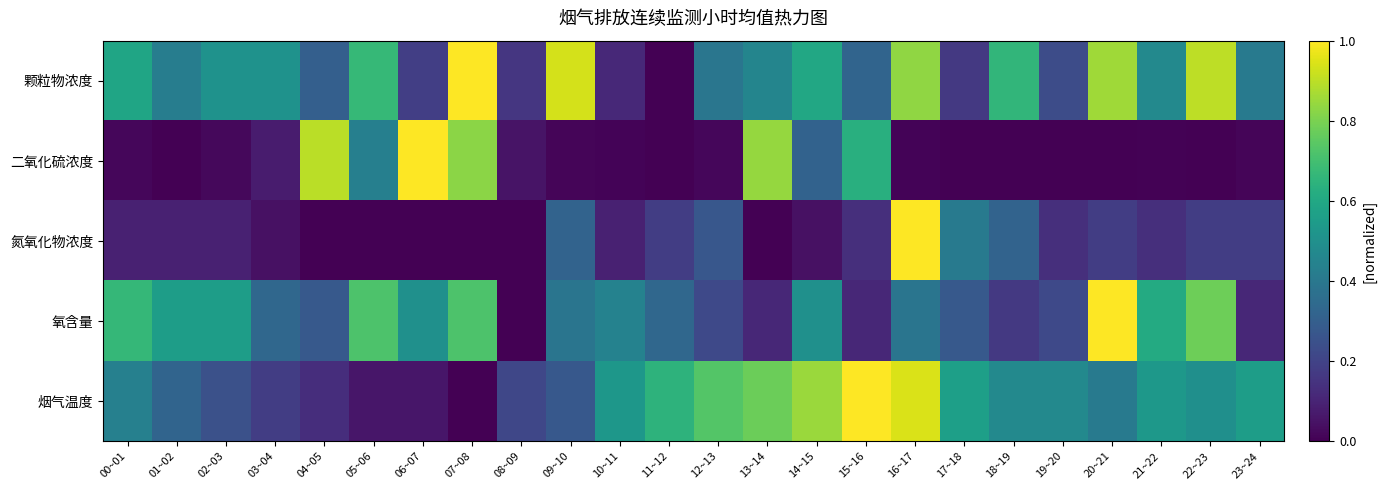

Reading right to left, list all the values displayed in this chart.

颗粒物浓度: 23~24=0.4	22~23=0.9	21~22=0.5	20~21=0.9	19~20=0.2	18~19=0.7	17~18=0.2	16~17=0.8	15~16=0.3	14~15=0.6	13~14=0.5	12~13=0.4	11~12=0.0	10~11=0.1	09~10=0.9	08~09=0.2	07~08=1.0	06~07=0.2	05~06=0.7	04~05=0.3	03~04=0.5	02~03=0.5	01~02=0.4	00~01=0.6
二氧化硫浓度: 23~24=0.0	22~23=0.0	21~22=0.0	20~21=0.0	19~20=0.0	18~19=0.0	17~18=0.0	16~17=0.0	15~16=0.6	14~15=0.3	13~14=0.8	12~13=0.0	11~12=0.0	10~11=0.0	09~10=0.0	08~09=0.1	07~08=0.8	06~07=1.0	05~06=0.4	04~05=0.9	03~04=0.1	02~03=0.0	01~02=0.0	00~01=0.0
氮氧化物浓度: 23~24=0.2	22~23=0.2	21~22=0.1	20~21=0.2	19~20=0.1	18~19=0.3	17~18=0.4	16~17=1.0	15~16=0.1	14~15=0.0	13~14=0.0	12~13=0.3	11~12=0.2	10~11=0.1	09~10=0.3	08~09=0.0	07~08=0.0	06~07=0.0	05~06=0.0	04~05=0.0	03~04=0.0	02~03=0.1	01~02=0.1	00~01=0.1
氧含量: 23~24=0.1	22~23=0.8	21~22=0.6	20~21=1.0	19~20=0.2	18~19=0.2	17~18=0.3	16~17=0.4	15~16=0.1	14~15=0.5	13~14=0.1	12~13=0.2	11~12=0.3	10~11=0.4	09~10=0.4	08~09=0.0	07~08=0.7	06~07=0.5	05~06=0.7	04~05=0.3	03~04=0.3	02~03=0.6	01~02=0.6	00~01=0.7
烟气温度: 23~24=0.6	22~23=0.5	21~22=0.5	20~21=0.4	19~20=0.5	18~19=0.5	17~18=0.6	16~17=0.9	15~16=1.0	14~15=0.8	13~14=0.8	12~13=0.7	11~12=0.6	10~11=0.5	09~10=0.3	08~09=0.2	07~08=0.0	06~07=0.1	05~06=0.1	04~05=0.1	03~04=0.2	02~03=0.2	01~02=0.3	00~01=0.4